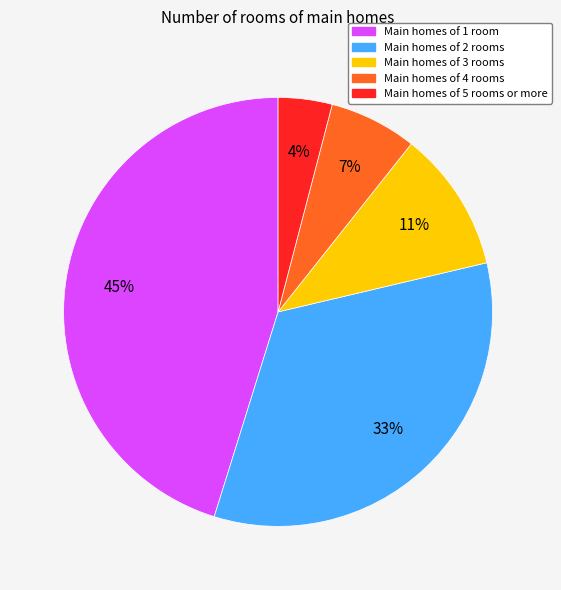

Is there a majority slice in this chart?

No